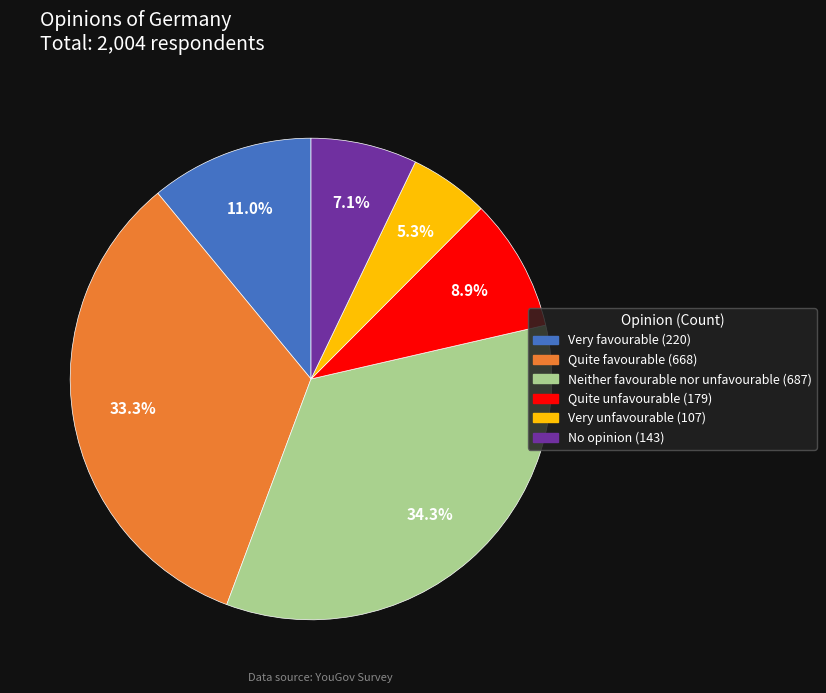

What is the total percentage of Very favourable and Quite unfavourable?

19.9%